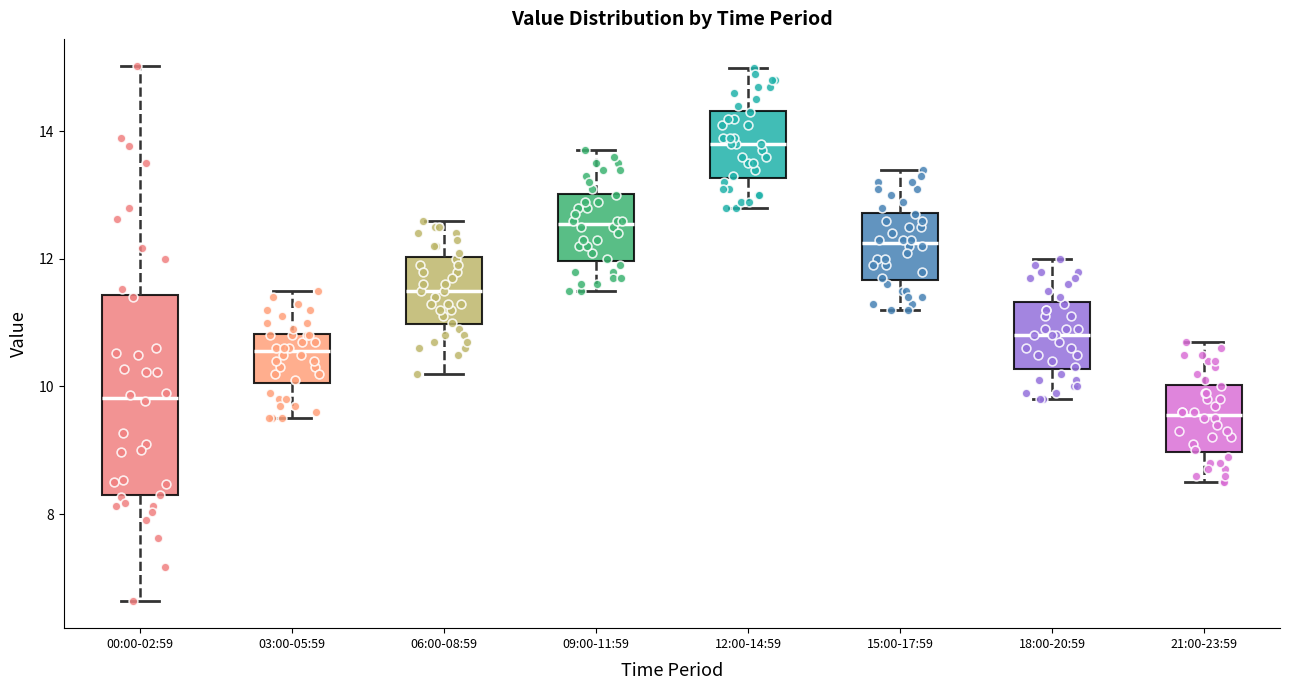

Reading left to right, read every box against the y-axis: the position of its median line, the range the box covers, and the ends of its whiskers. The values are not printed on the chart, so give them approximately, as read against the axis.

00:00-02:59: median 9.8, box 8.2 to 11.4, whiskers 6.6 to 15.0
03:00-05:59: median 10.6, box 10.0 to 10.8, whiskers 9.6 to 11.6
06:00-08:59: median 11.6, box 11.0 to 12.0, whiskers 10.2 to 12.6
09:00-11:59: median 12.6, box 12.0 to 13.0, whiskers 11.6 to 13.8
12:00-14:59: median 13.8, box 13.2 to 14.4, whiskers 12.8 to 15.0
15:00-17:59: median 12.2, box 11.6 to 12.8, whiskers 11.2 to 13.4
18:00-20:59: median 10.8, box 10.2 to 11.4, whiskers 9.8 to 12.0
21:00-23:59: median 9.6, box 9.0 to 10.0, whiskers 8.6 to 10.8